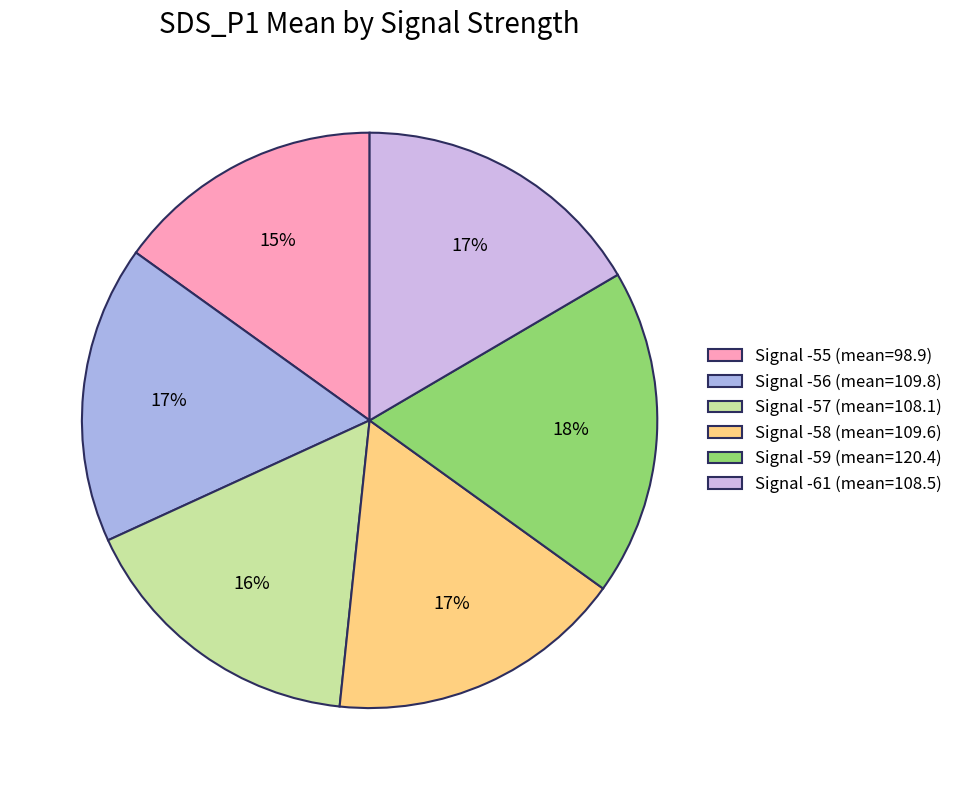

Is the sum of Signal -55 (mean=98.9) and Signal -59 (mean=120.4) greater than half?

No